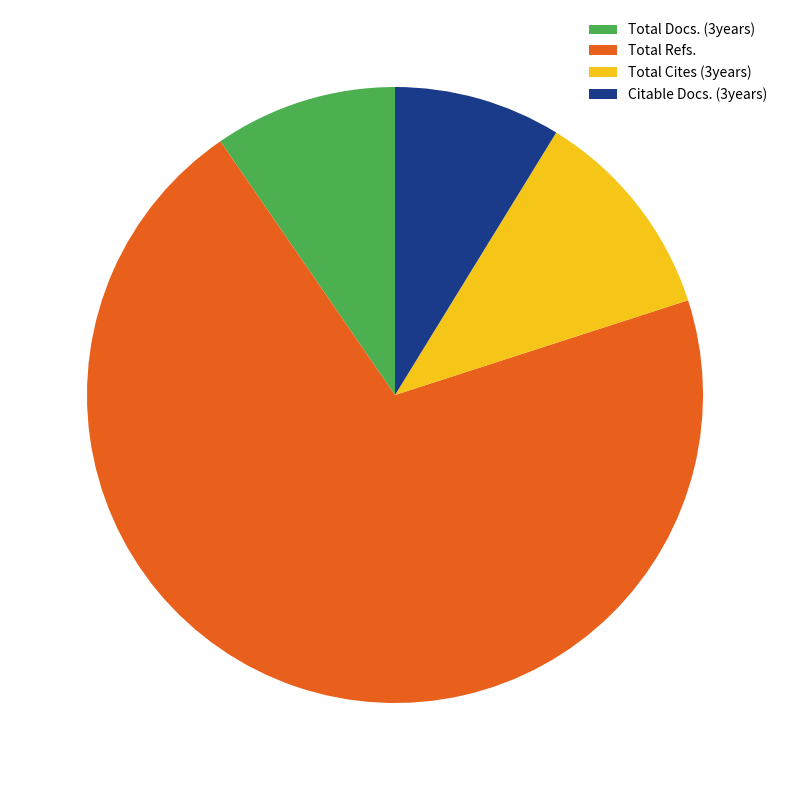

How many segments does this pie chart have?

4